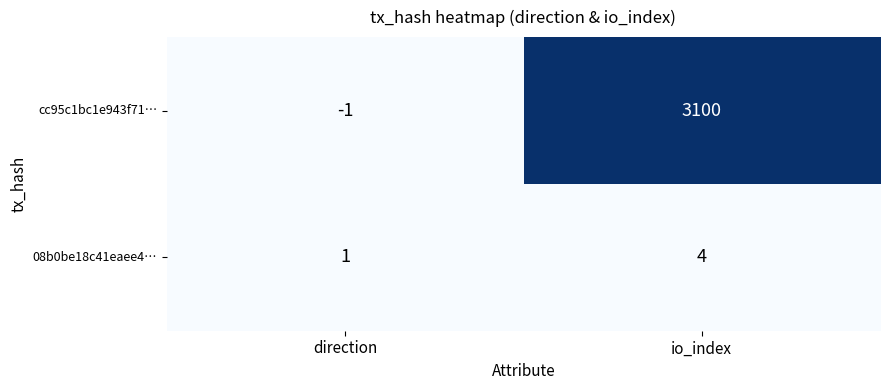

Which series has the largest range (max minus min)?

cc95c1bc1e943f71…